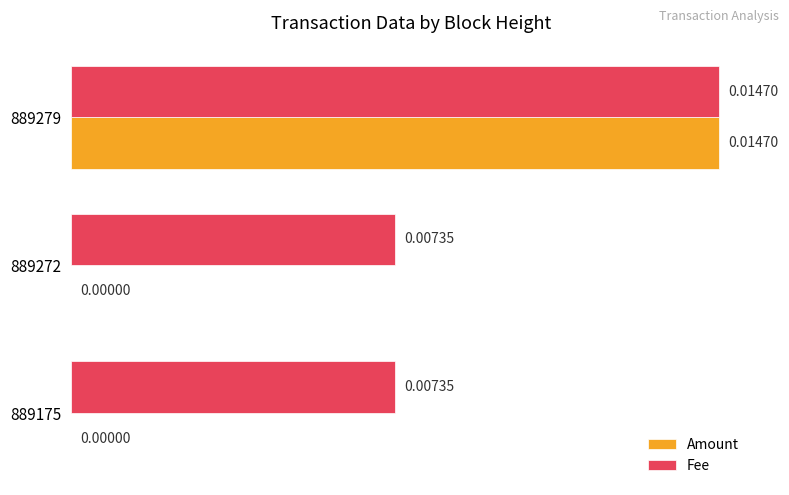

Between 889175 and 889279, which series saw the biggest shift?

Amount